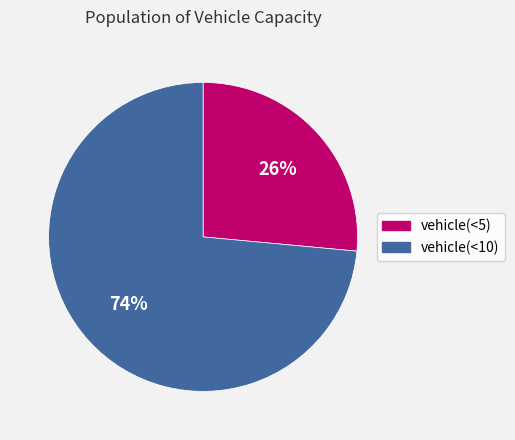

How many segments does this pie chart have?

2